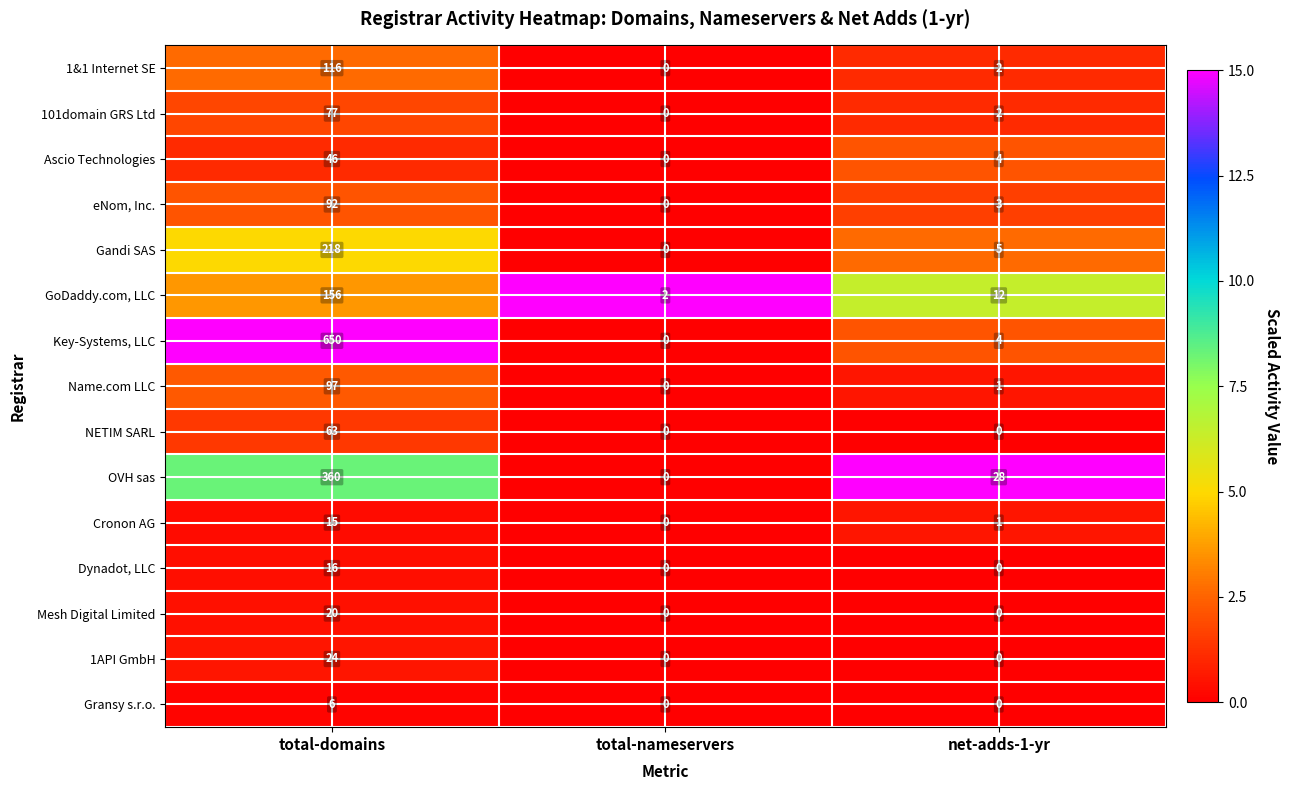

Where does the 101domain GRS Ltd series first go above 2?

total-domains